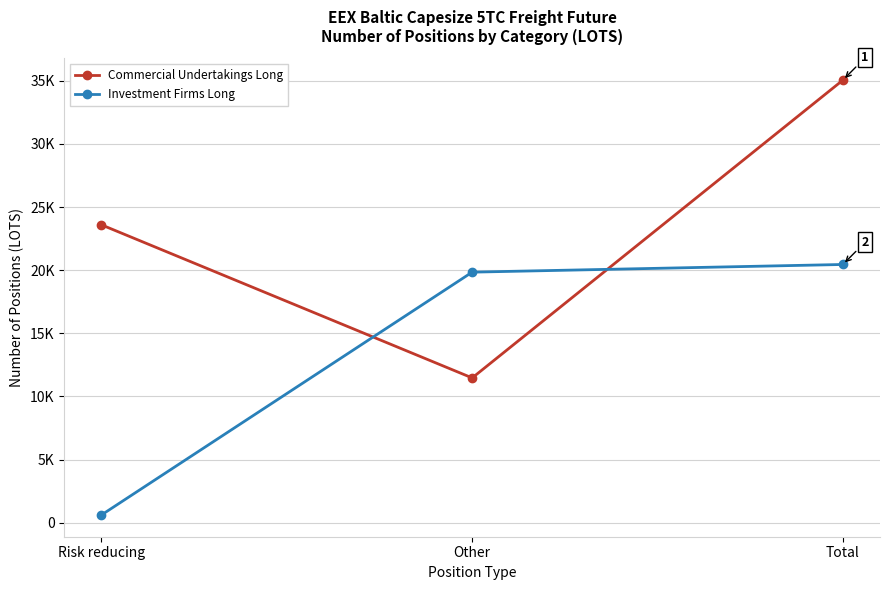

Is it true that Investment Firms Long equals 983.5 at Risk reducing?

False